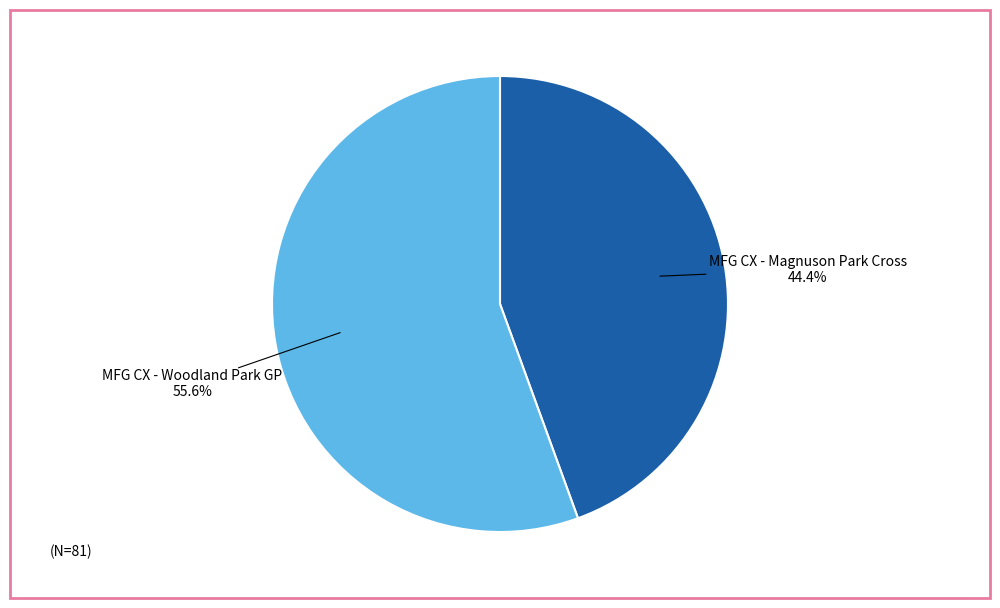

Which has a higher value, MFG CX - Woodland Park GP or MFG CX - Magnuson Park Cross?

MFG CX - Woodland Park GP